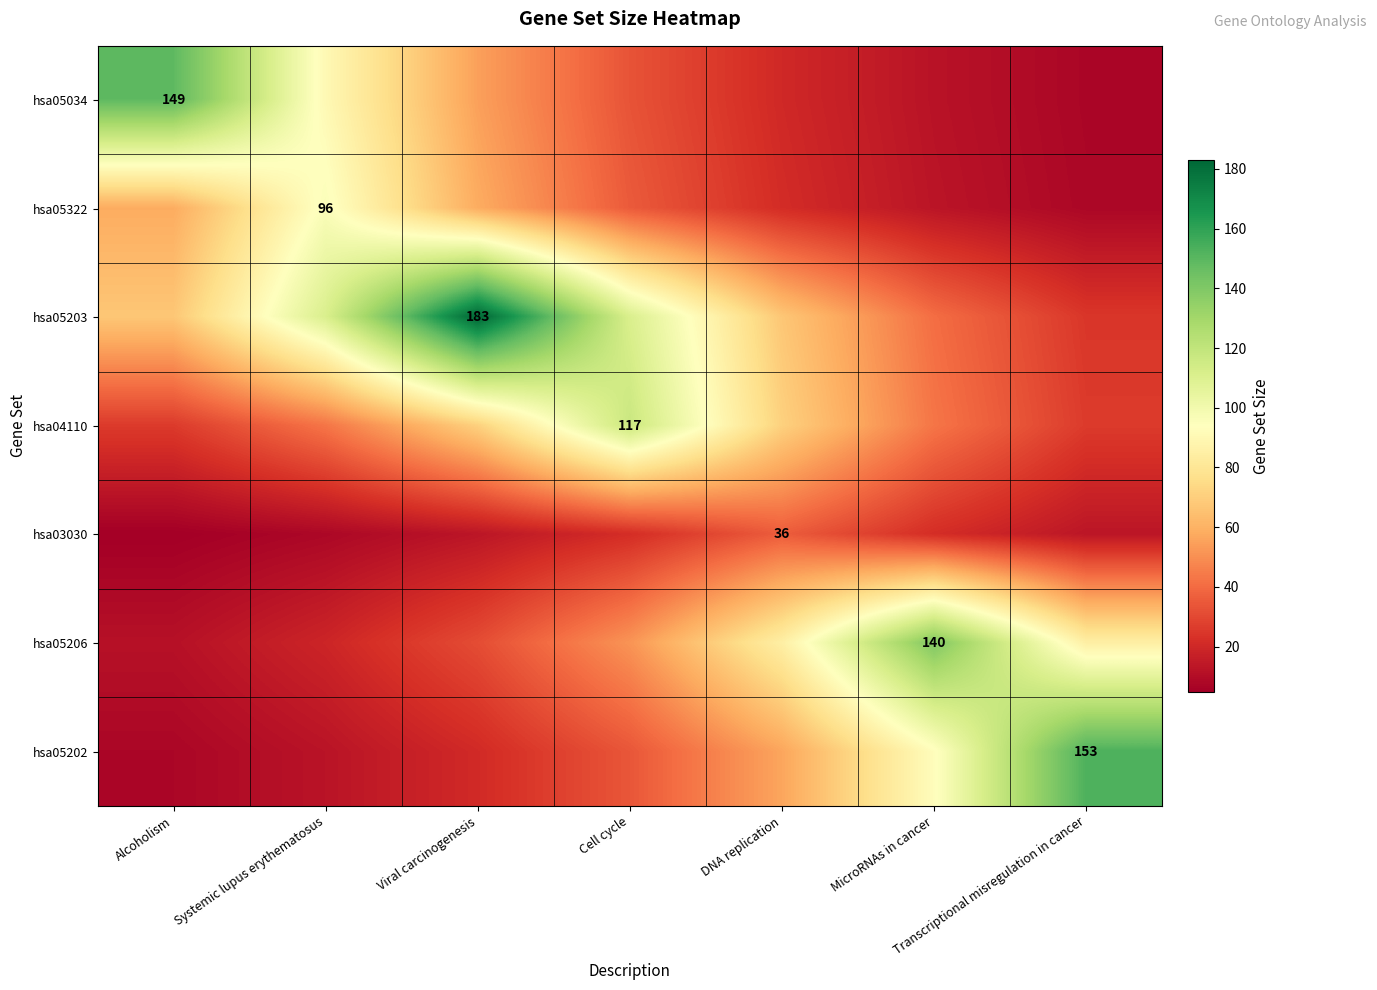

What is the minimum value shown in the chart?

4.9